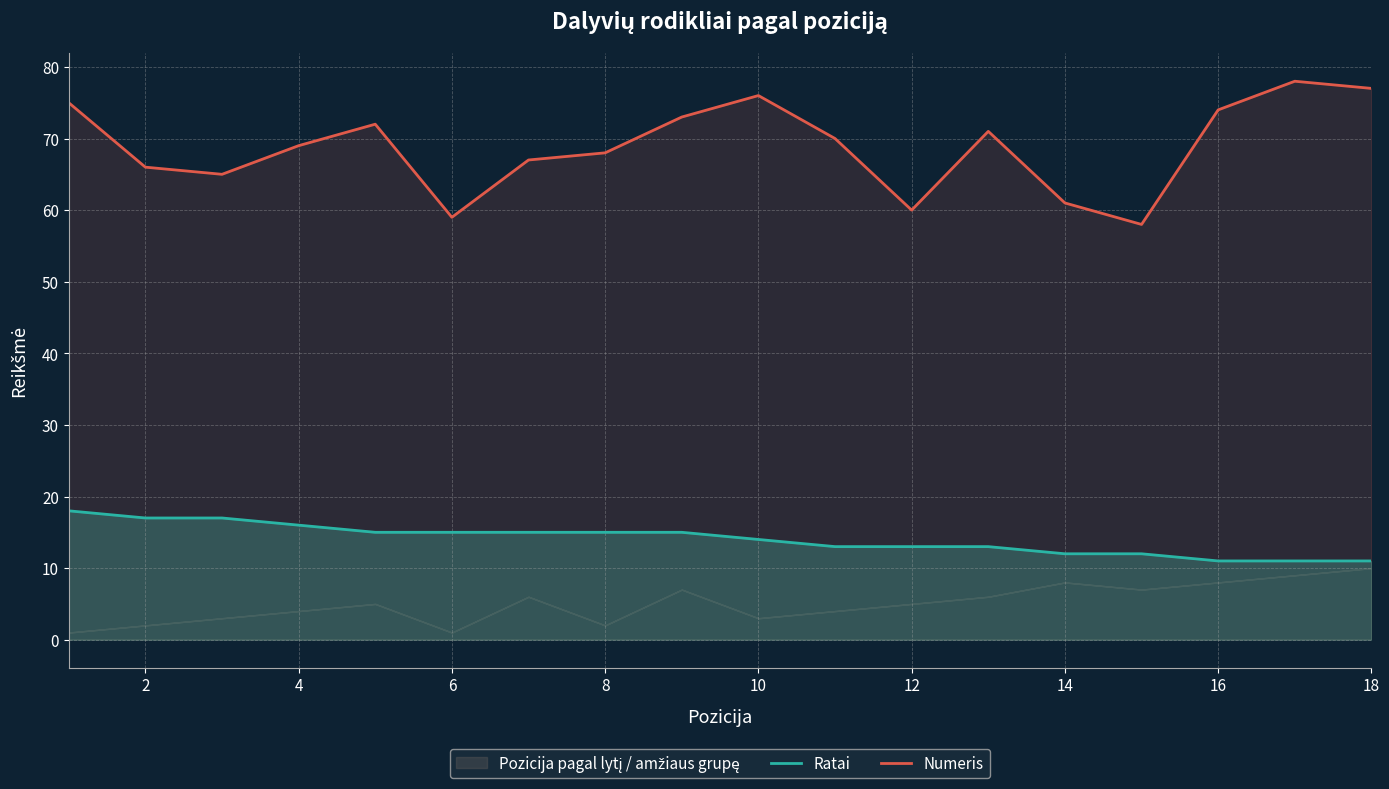

What is the minimum value for Numeris?

58